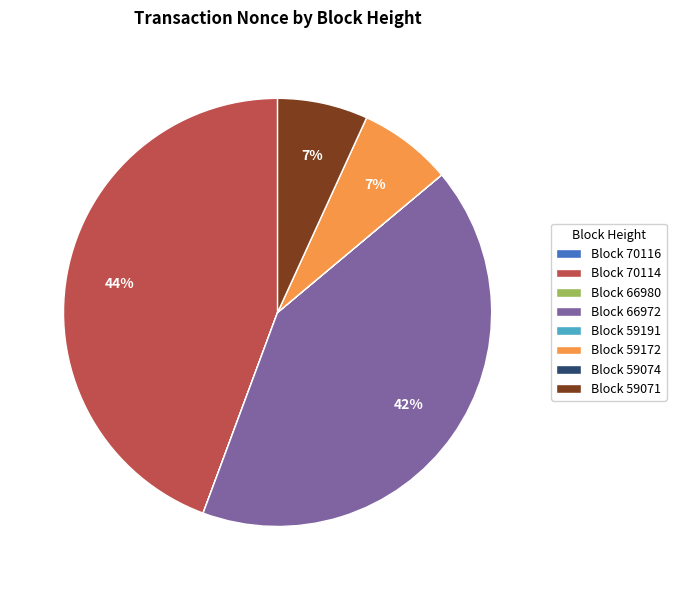

To the nearest percent, what portion does Block 66972 represent?

42%